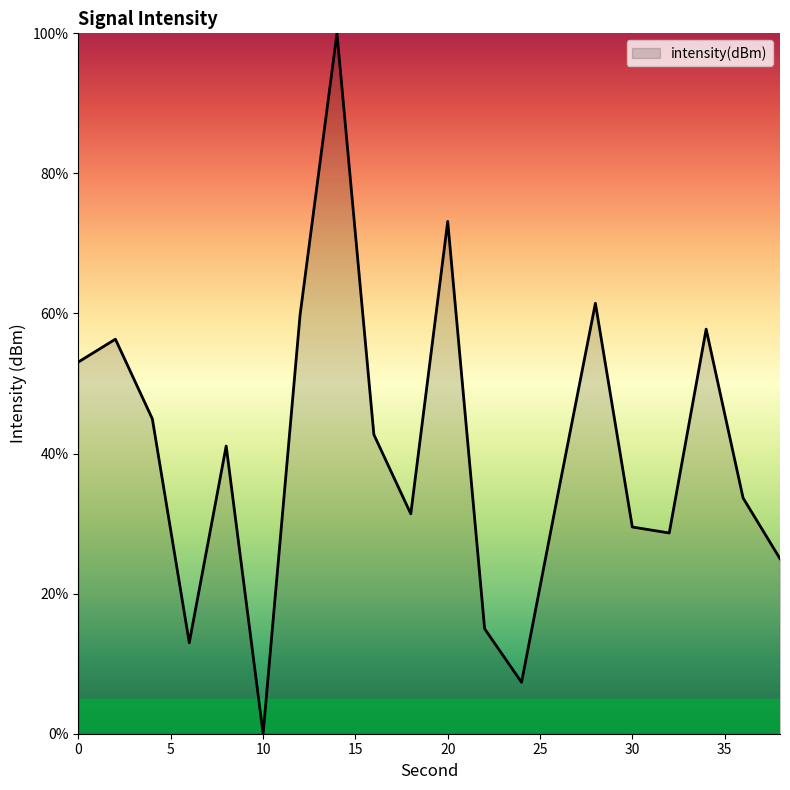

How many interior local peaks (higher than both neighbors) does the data have?

6